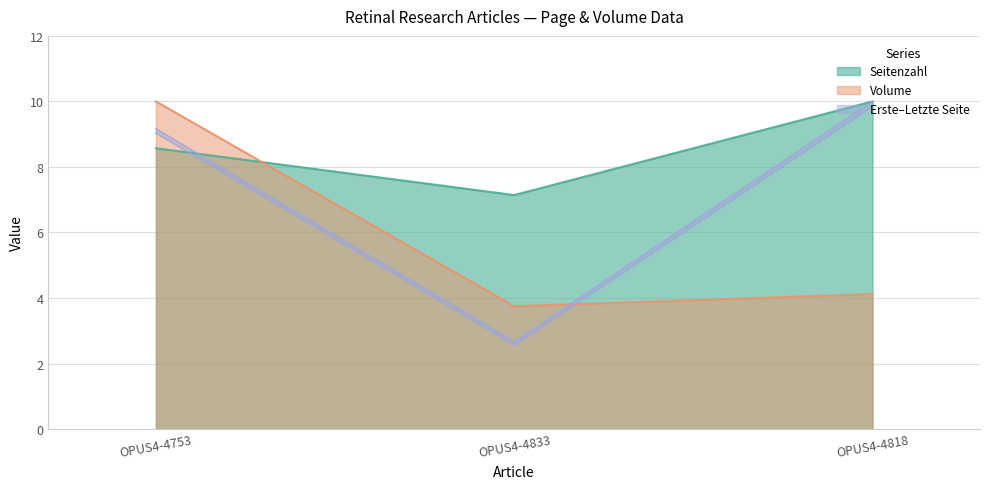

True or false: Letzte Seite has a value of 13.4 at OPUS4-4818.

False